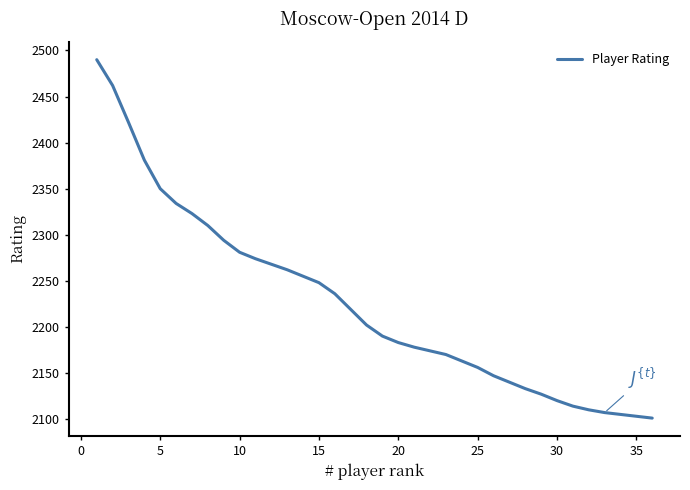

What is the difference between the maximum and minimum values?

389